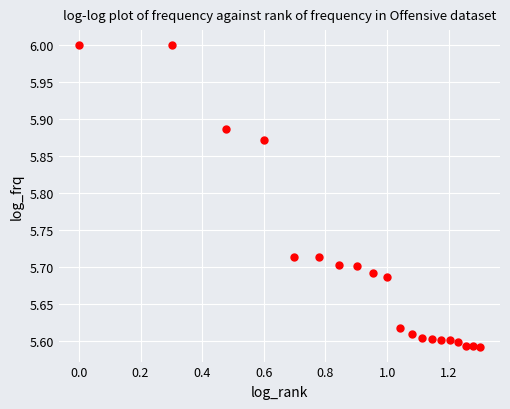

What is the range of Y values (max minus min)?

0.4